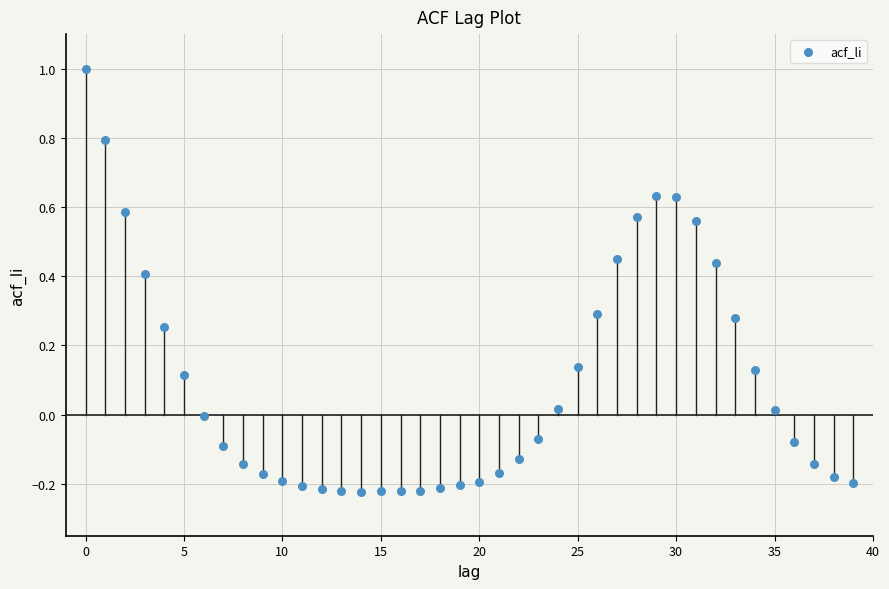

What is the range of Y values (max minus min)?

1.2